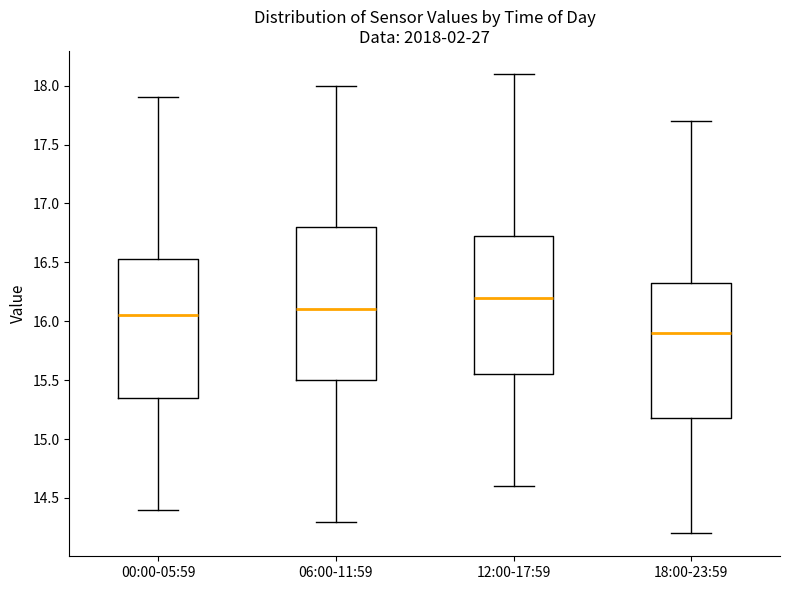

Which box's median line is the lowest?

18:00-23:59